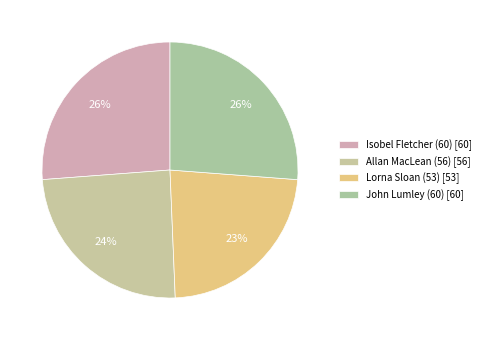

To the nearest percent, what is the difference between the Allan MacLean (56) and Isobel Fletcher (60) slice percentages?

2%